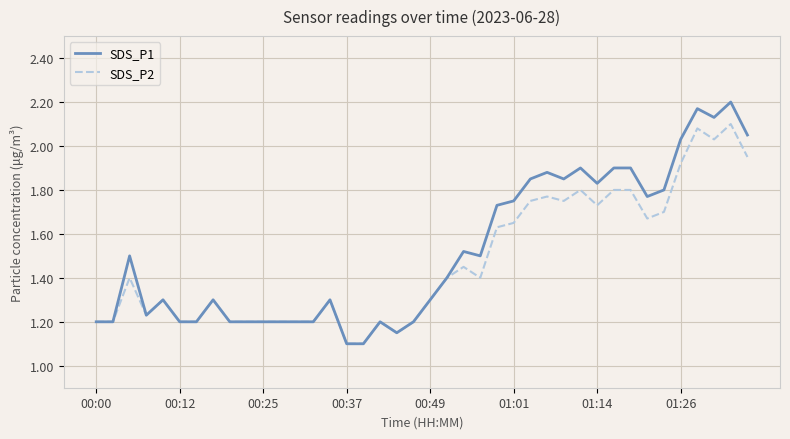

Which series has the widest spread of values?

SDS_P1